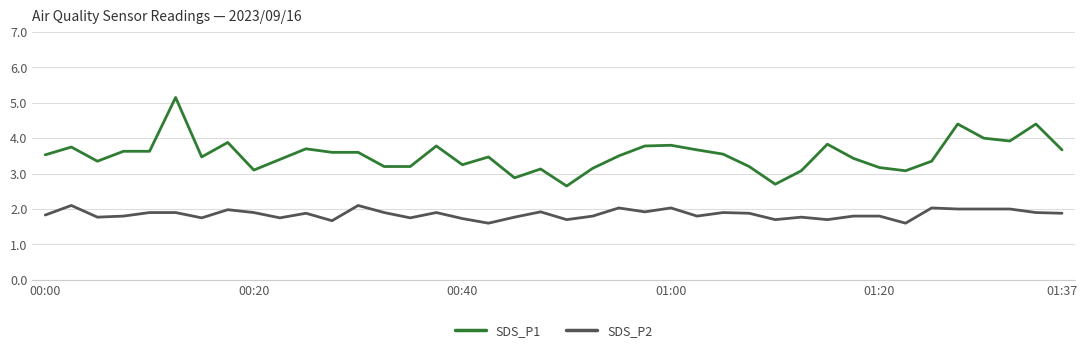

Rank the series by their maximum value, from highest to lowest.

SDS_P1, SDS_P2